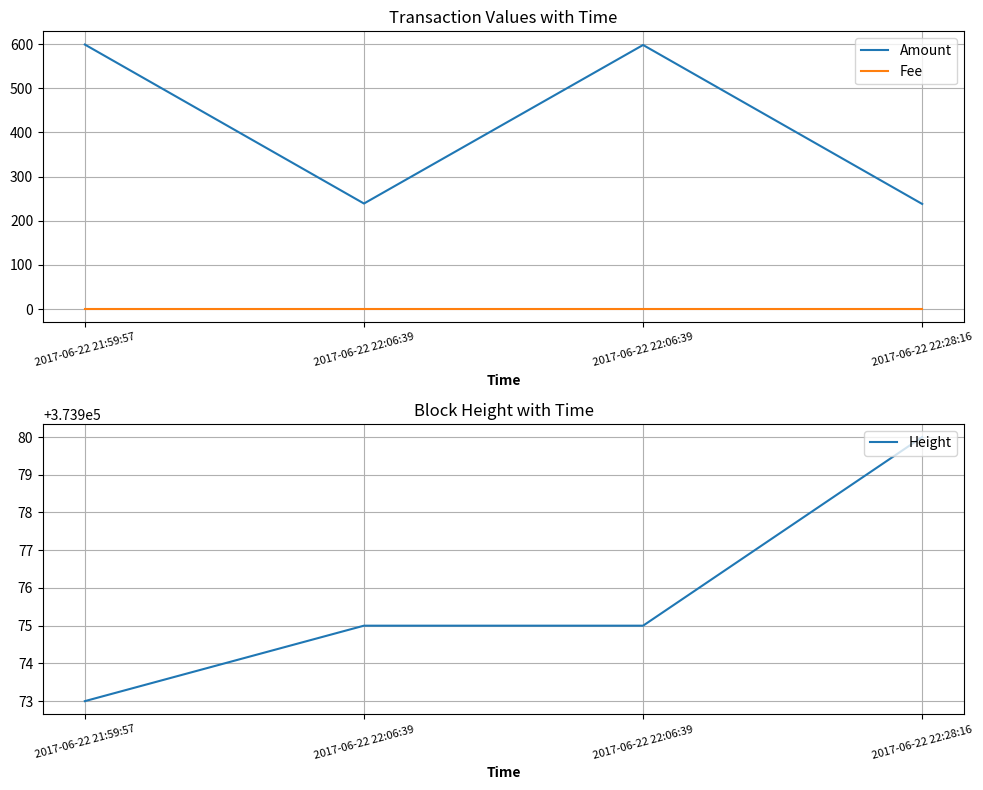

Which series has the largest total across all categories?

Height